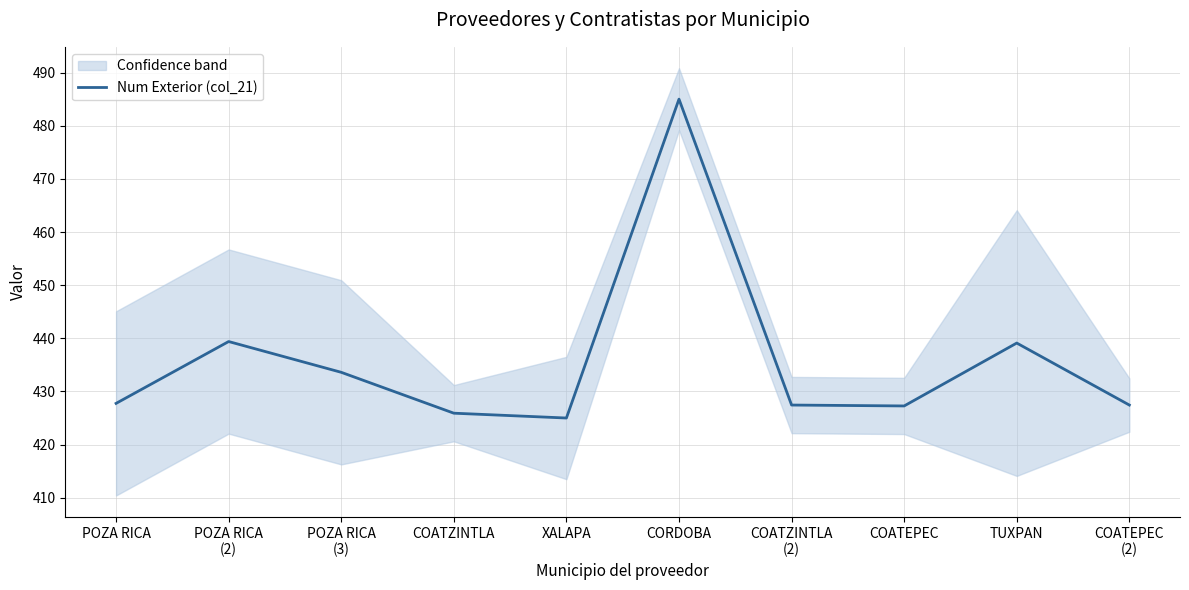

Reading right to left, transcribe all the data shown in this chart.

COATEPEC
(2)=427.4	TUXPAN=439.1	COATEPEC=427.3	COATZINTLA
(2)=427.4	CORDOBA=485.0	XALAPA=425.0	COATZINTLA=425.9	POZA RICA
(3)=433.6	POZA RICA
(2)=439.4	POZA RICA=427.8